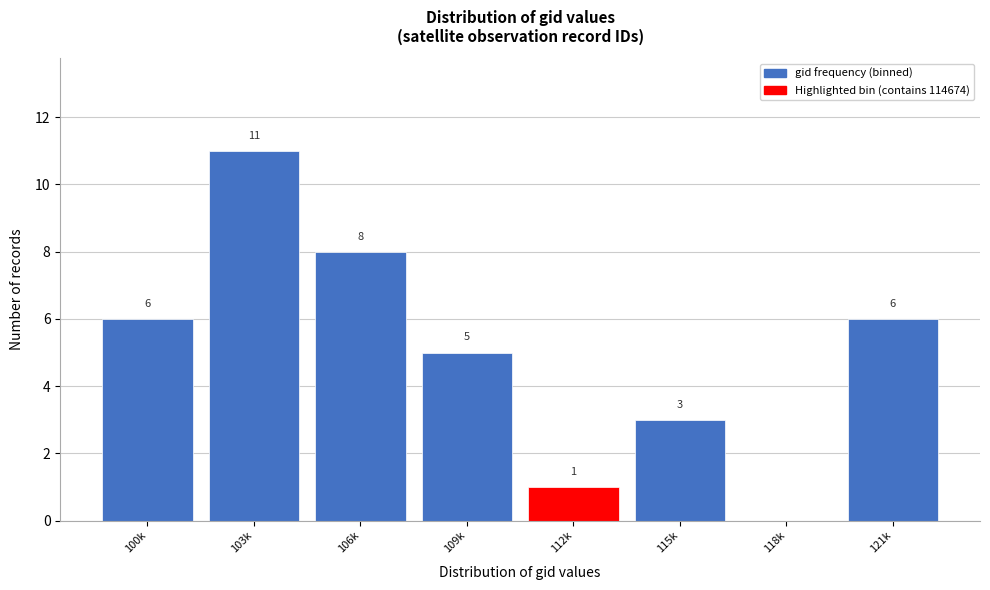

Reading left to right, extract all data points from this chart.

100k=6	103k=11	106k=8	109k=5	112k=1	115k=3	118k=0	121k=6